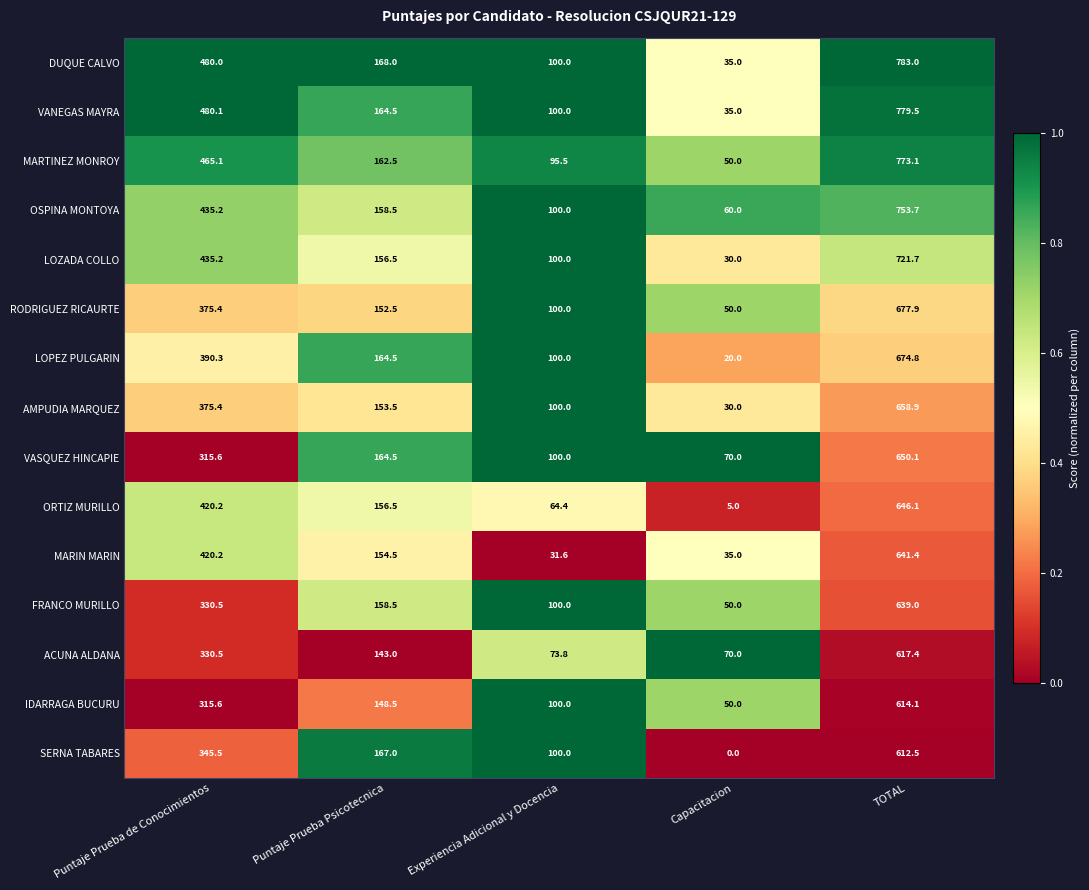

Is it true that SERNA TABARES equals 608.4 at Puntaje Prueba de Conocimientos?

False